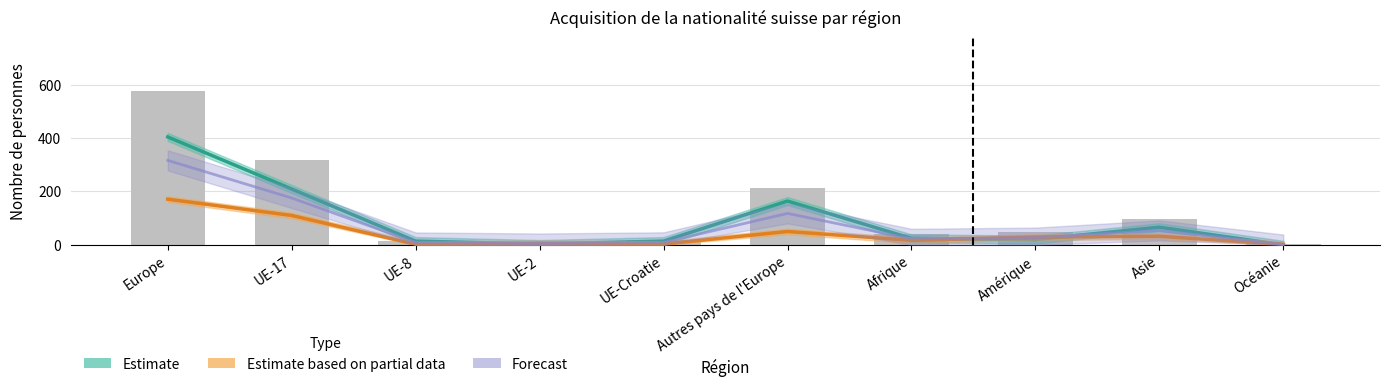

How many values in the Estimate series are below 24?

5